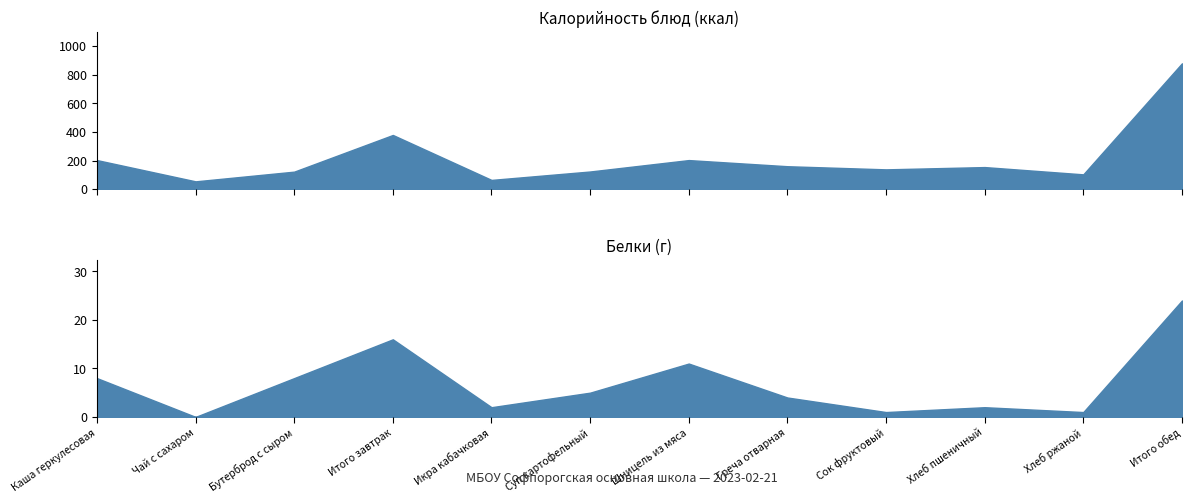

At how many categories does at least one series exceed 783?

1